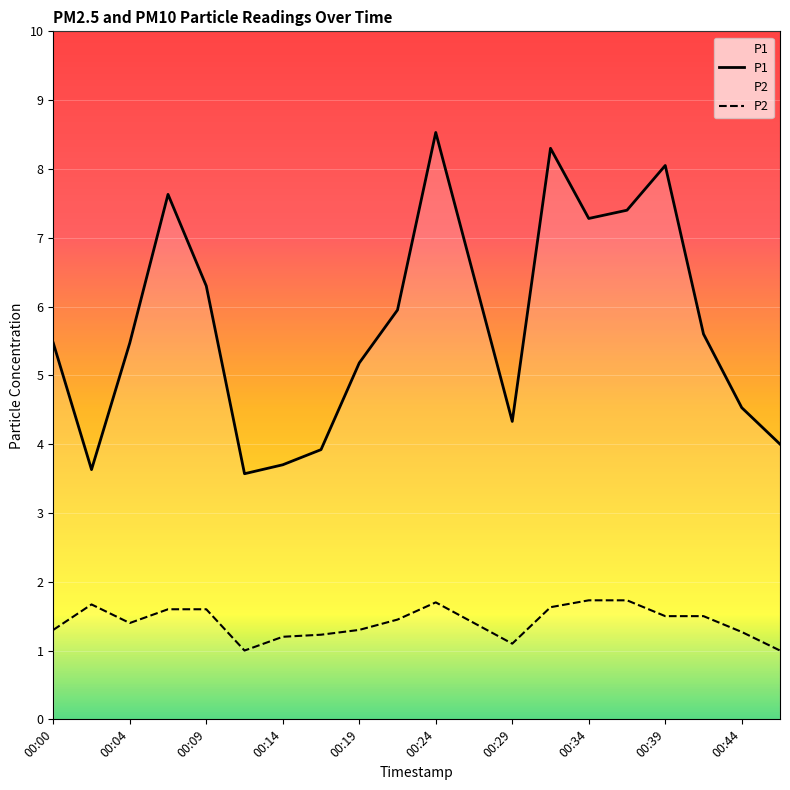

Read the P1 value at 00:24.

8.5